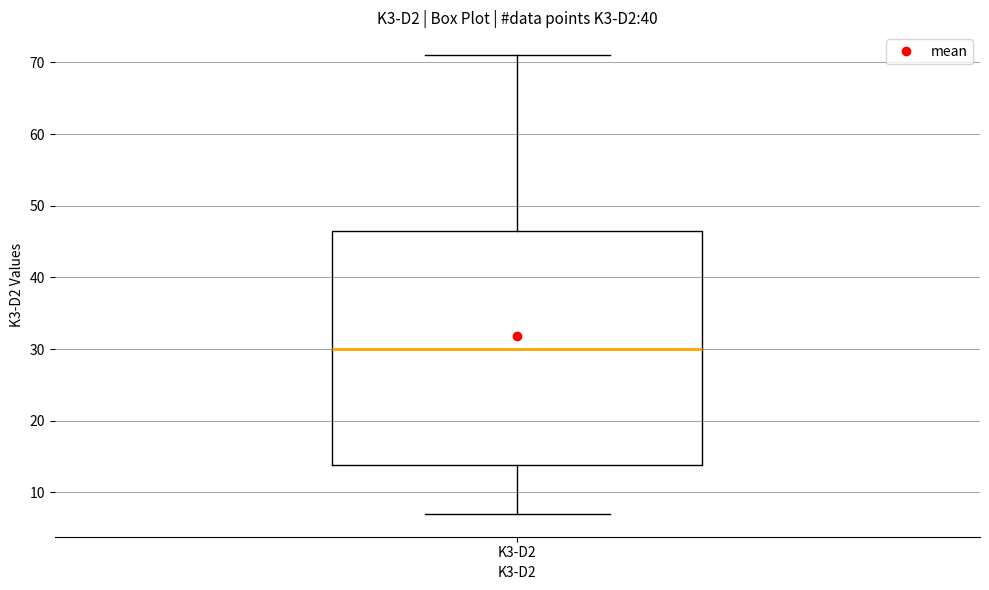

Transcribe this box plot: give where the median line is, the range the box spans, and where the two whiskers end, as read against the y-axis. The values are not printed on the chart, so give them approximately, as read against the axis.

median 30, box 14 to 47, whiskers 7 to 71